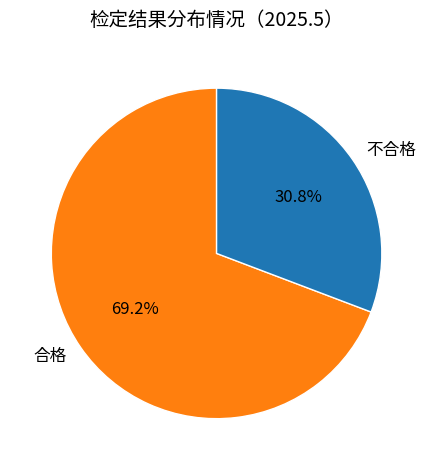

To the nearest percent, what percentage of the pie is 不合格?

31%